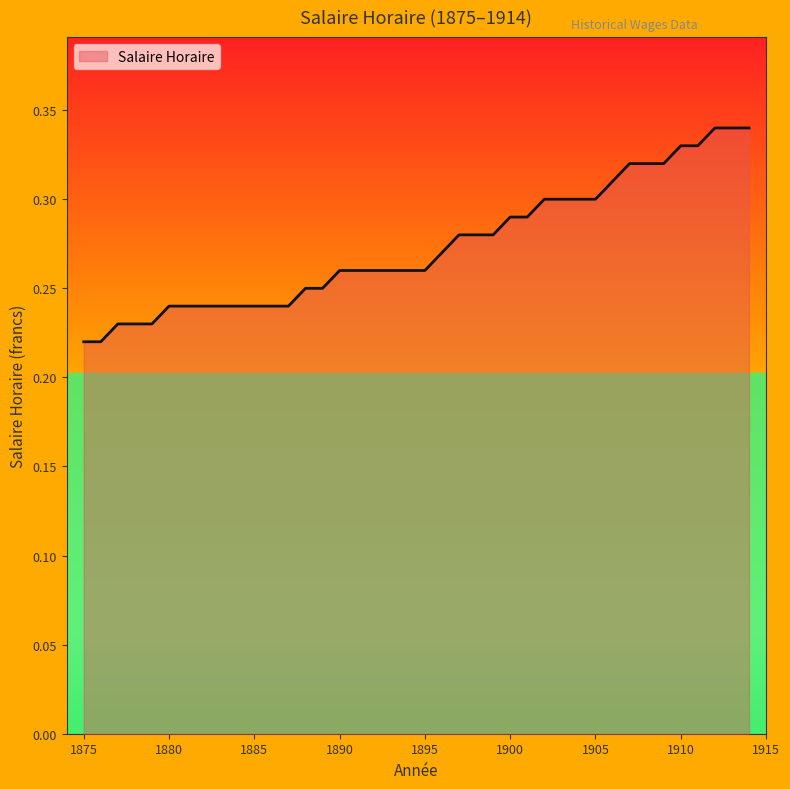

What is the difference between the maximum and minimum values?

0.1